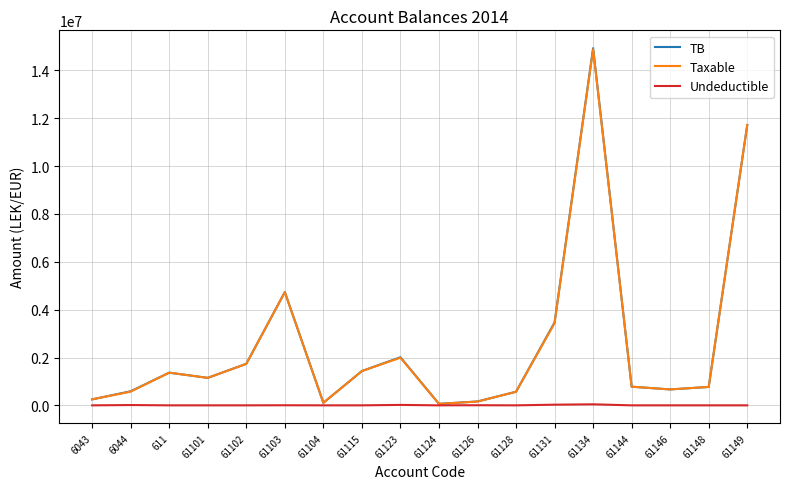

What is the average value of the Undeductible series?

6216.2